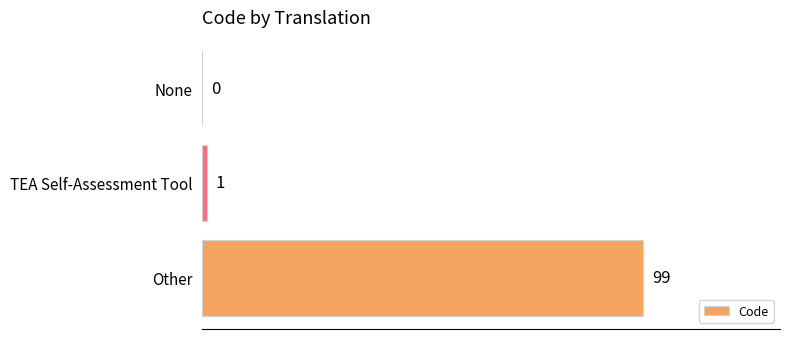

The chart shows a value of 32 at None. True or false?

False